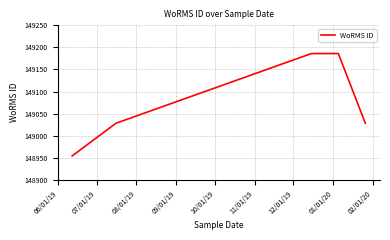

What is the smallest value displayed?

148954